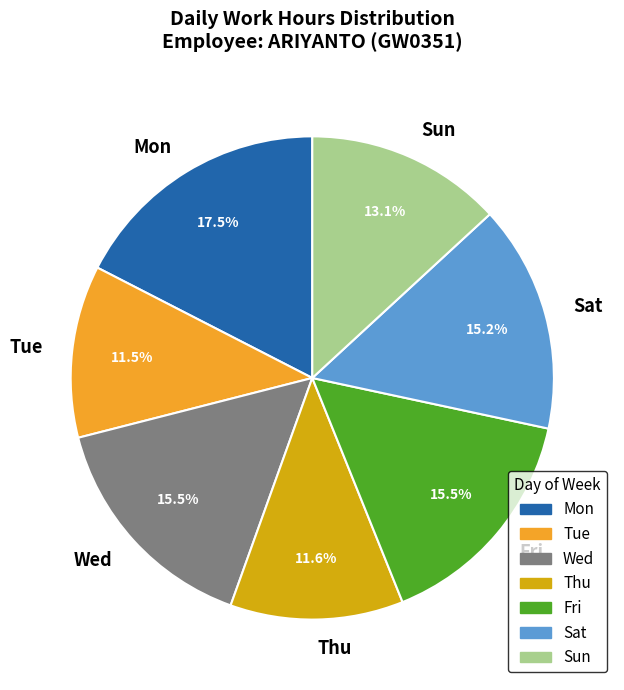

Do Sun and Thu together represent more than half of the pie?

No